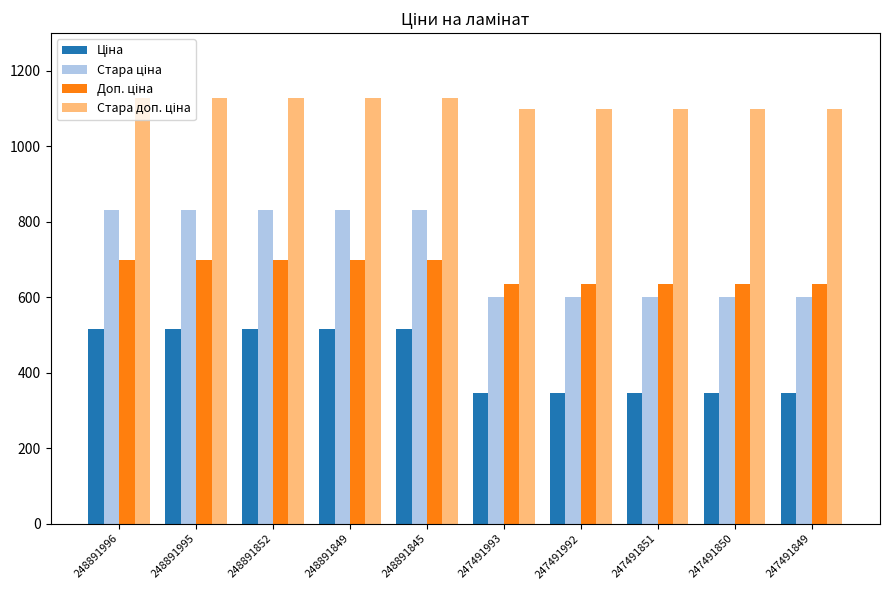

What is the total value across all series at 248891845?

3175.2